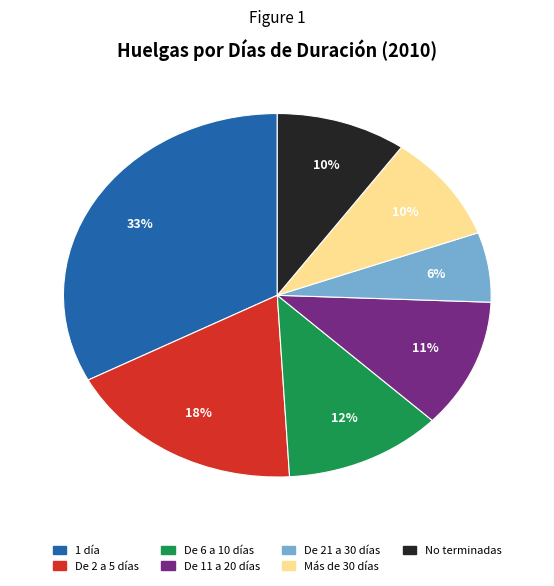

How many slices are in this pie chart?

7